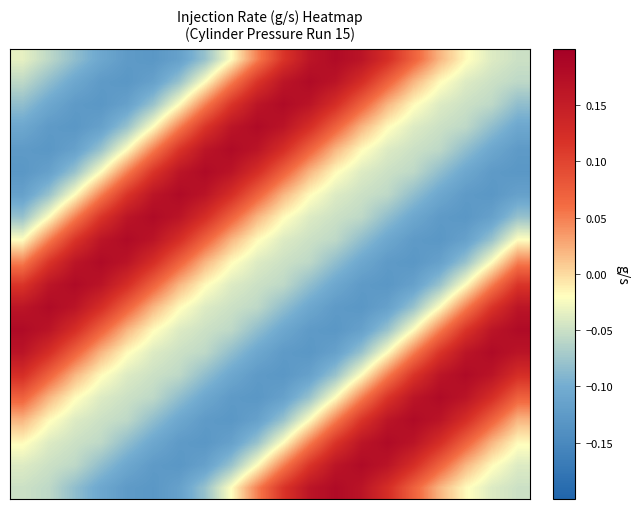

How many categories are shown in the chart?

20